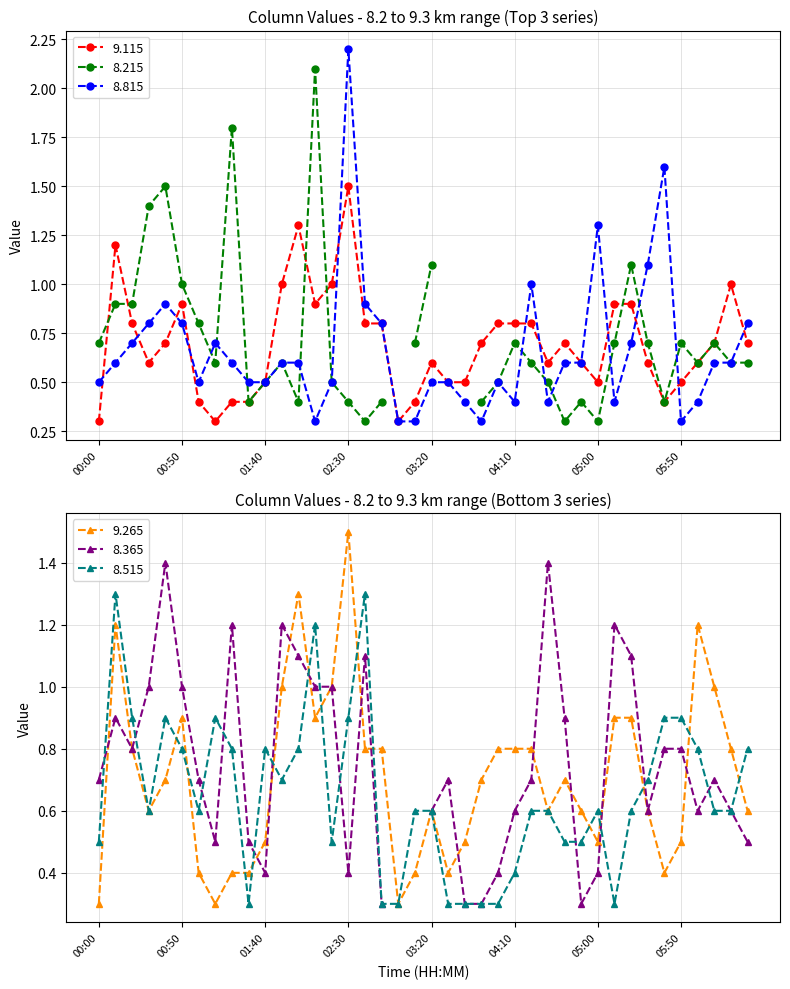

What is the maximum value for 9.265?

1.5